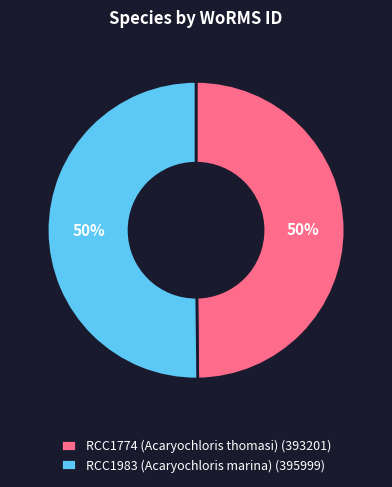

Do RCC1983 (Acaryochloris marina) (395999) and RCC1774 (Acaryochloris thomasi) (393201) together represent more than half of the pie?

Yes